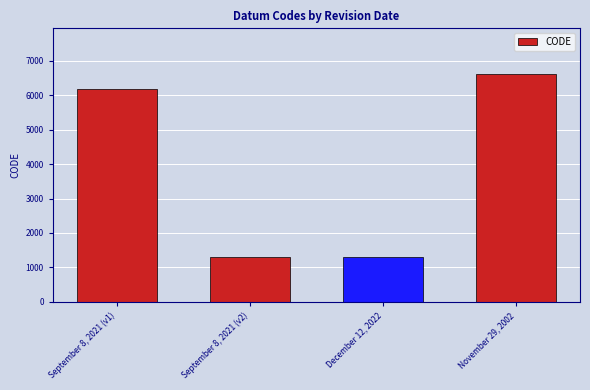

How many data points are less than 6171?

2